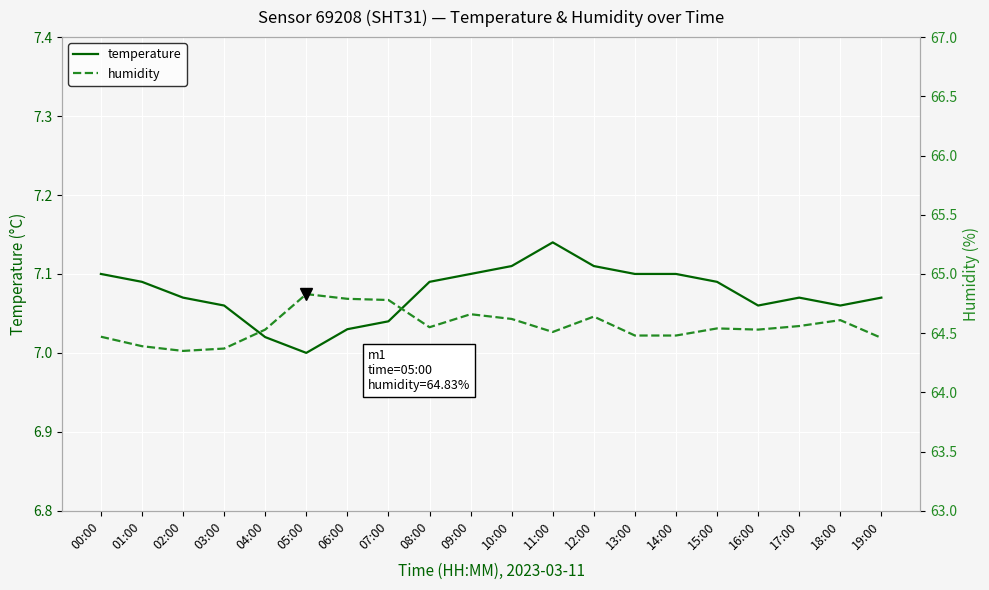

Which category has the highest value in the temperature series?

11:00